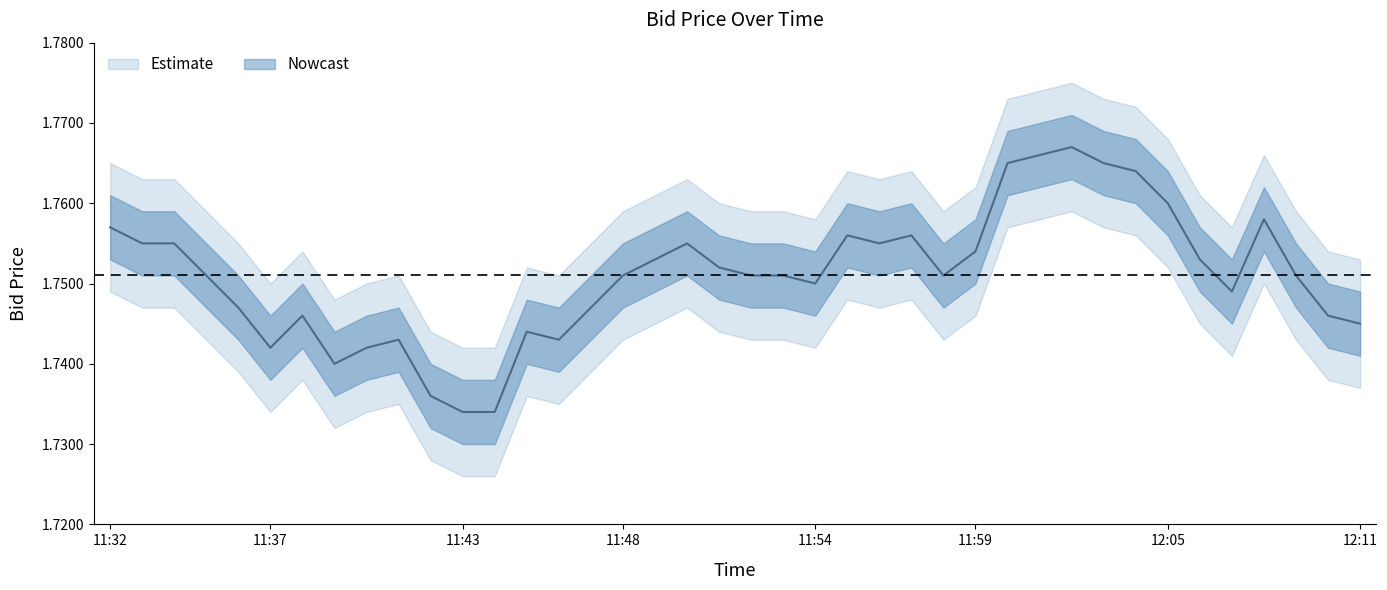

The value at 11:40 is 3.0. True or false?

False